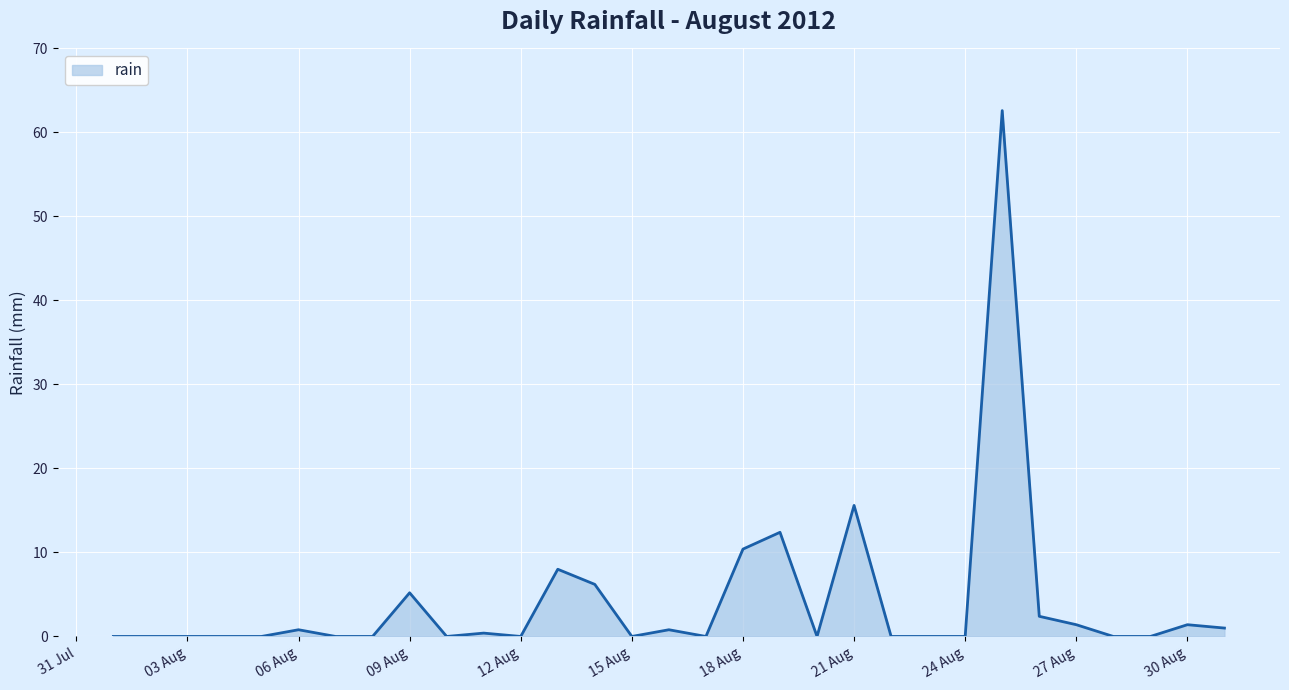

What is the difference between the maximum and minimum values?

62.6